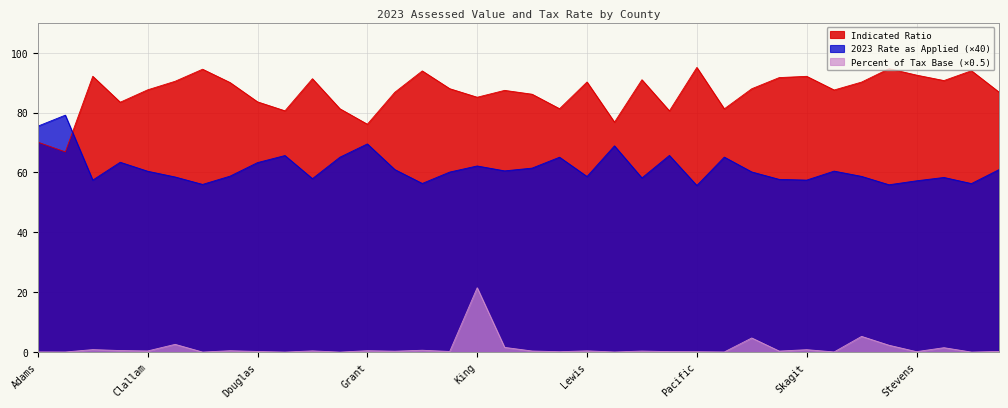

What is the sum of the Indicated Ratio values at Kittitas and Garfield?

167.4